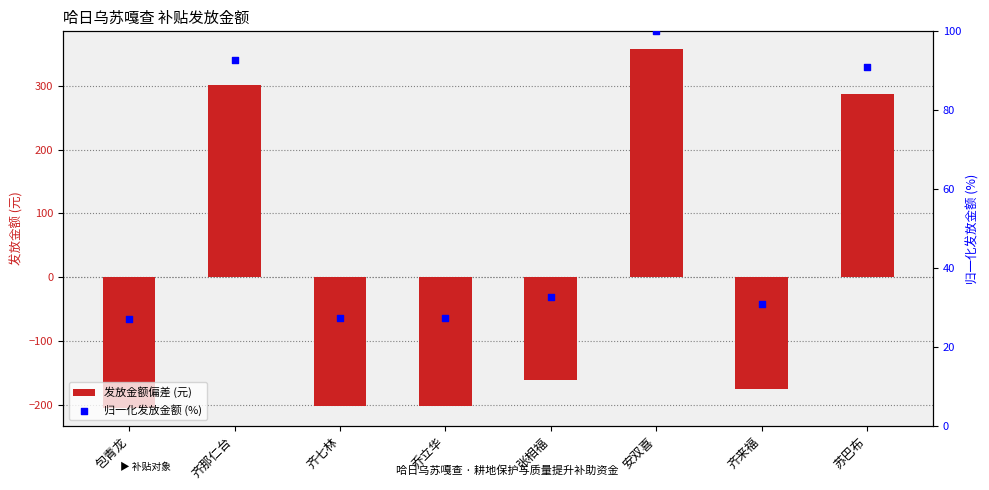

At how many categories does at least one series exceed 67?

3